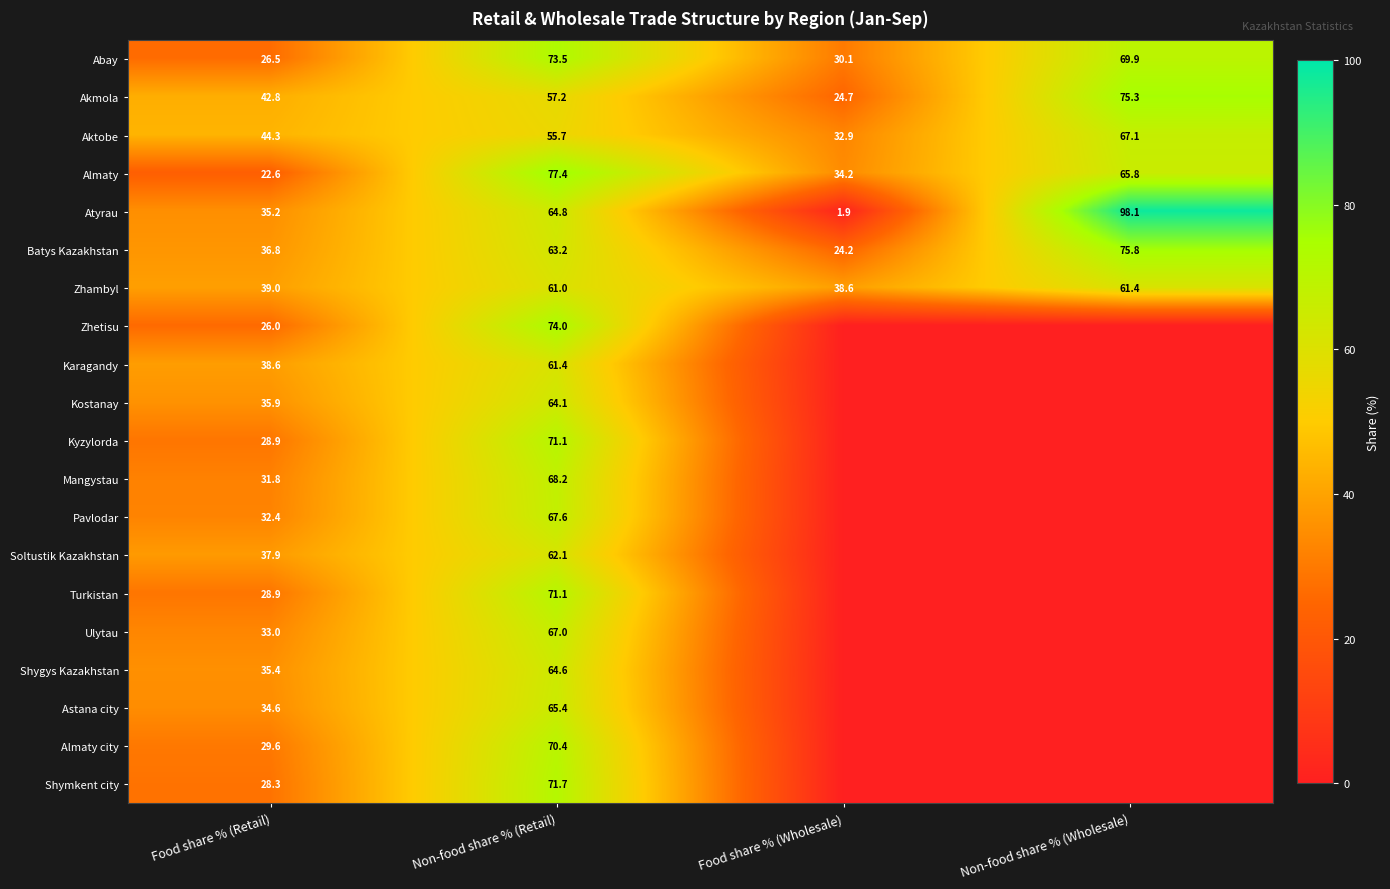

What is the total value across all series at Non-food share % (Retail)?

1331.5